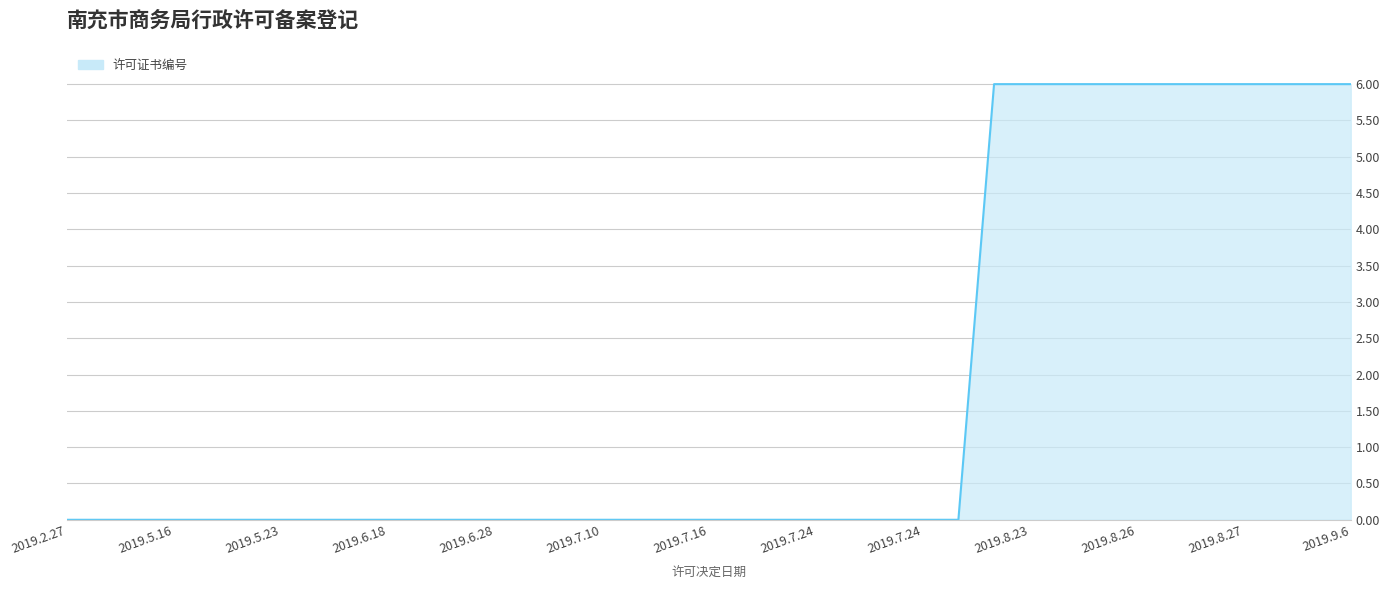

What is the maximum value shown in the chart?

6.0